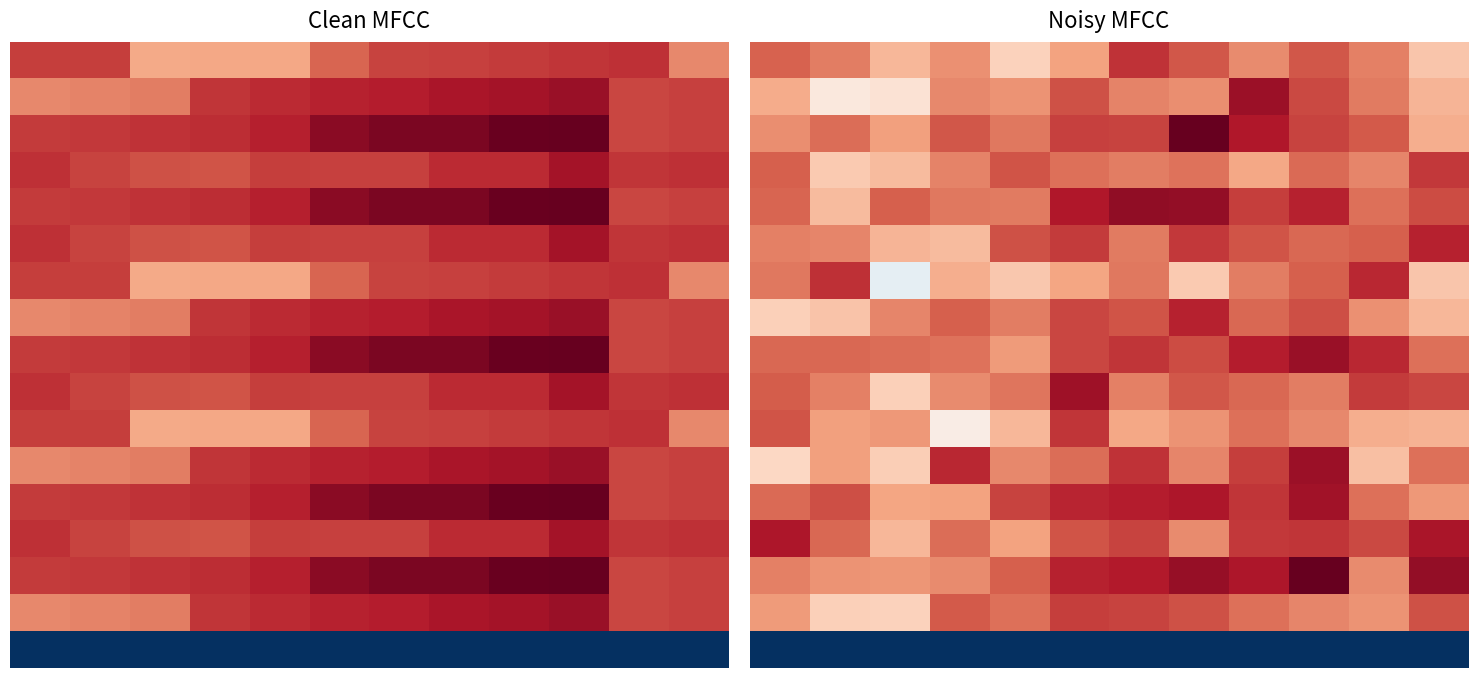

Between 7 and 2, which is larger?

7